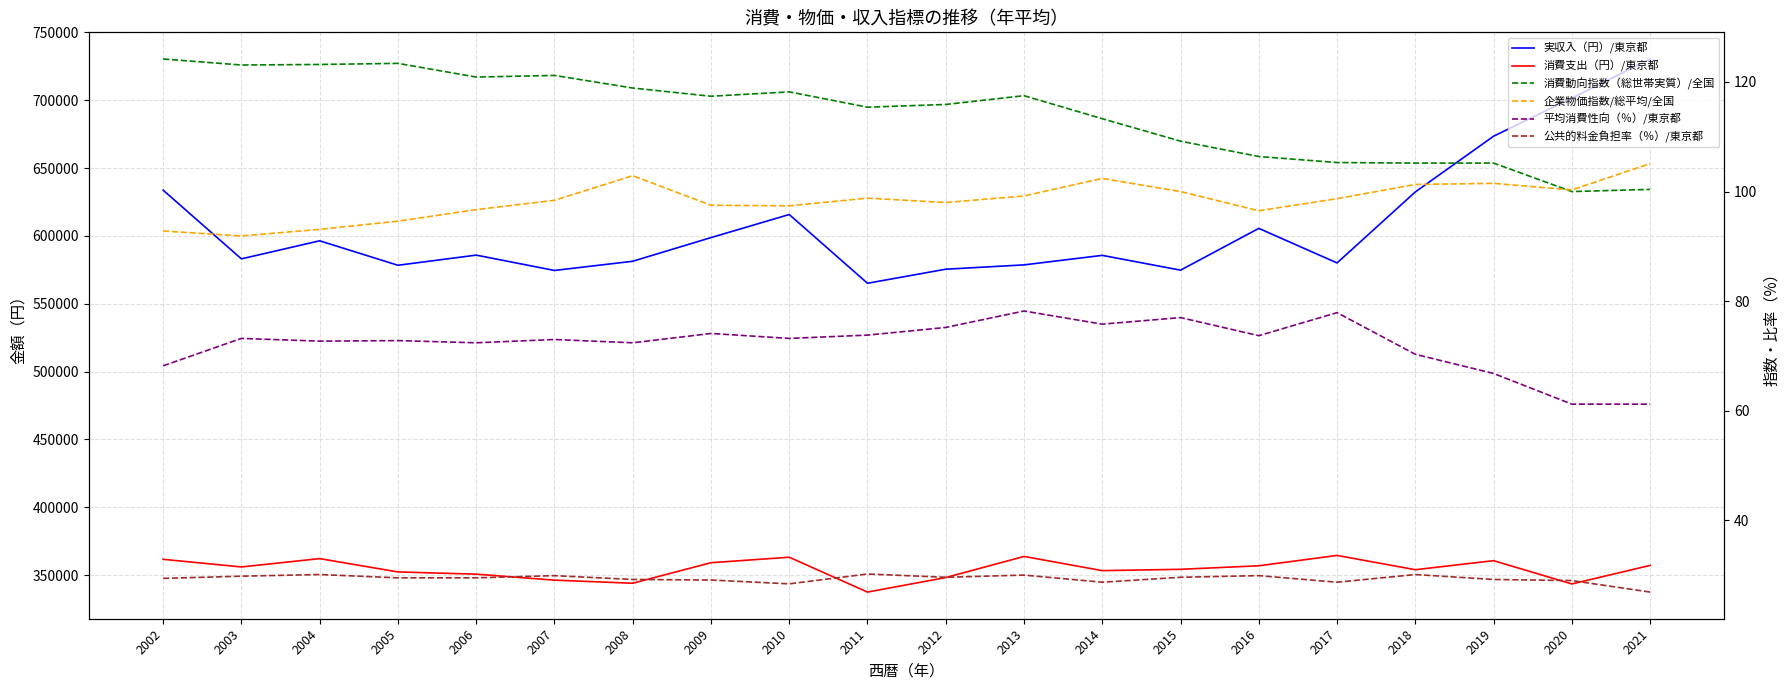

Rank the series at 2004 from highest to lowest value.

実収入（円）/東京都, 消費支出（円）/東京都, 消費動向指数（総世帯実質）/全国, 企業物価指数/総平均/全国, 平均消費性向（％）/東京都, 公共的料金負担率（％）/東京都